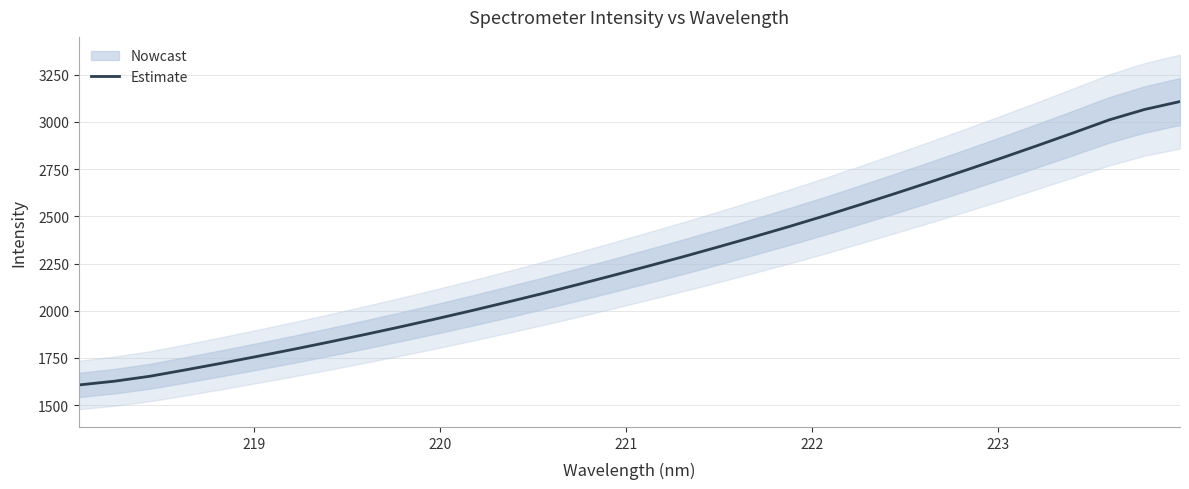

Reading left to right, list all the values displayed in this chart.

1606.8	1626.5	1652.9	1686.6	1721.4	1757.4	1794.3	1832.6	1872.1	1912.7	1954.9	1998.2	2043.2	2089.0	2136.8	2185.6	2235.5	2285.9	2338.4	2391.8	2446.6	2503.5	2562.4	2622.5	2684.1	2746.7	2810.7	2876.1	2942.6	3010.7	3066.1	3108.0